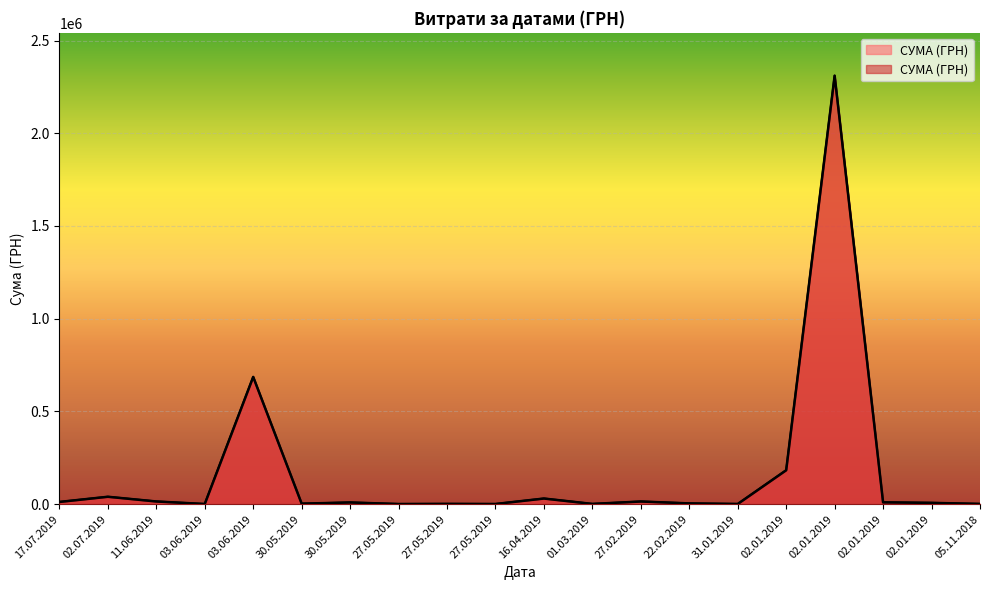

Which has a higher value, 05.11.2018 or 31.01.2019?

05.11.2018